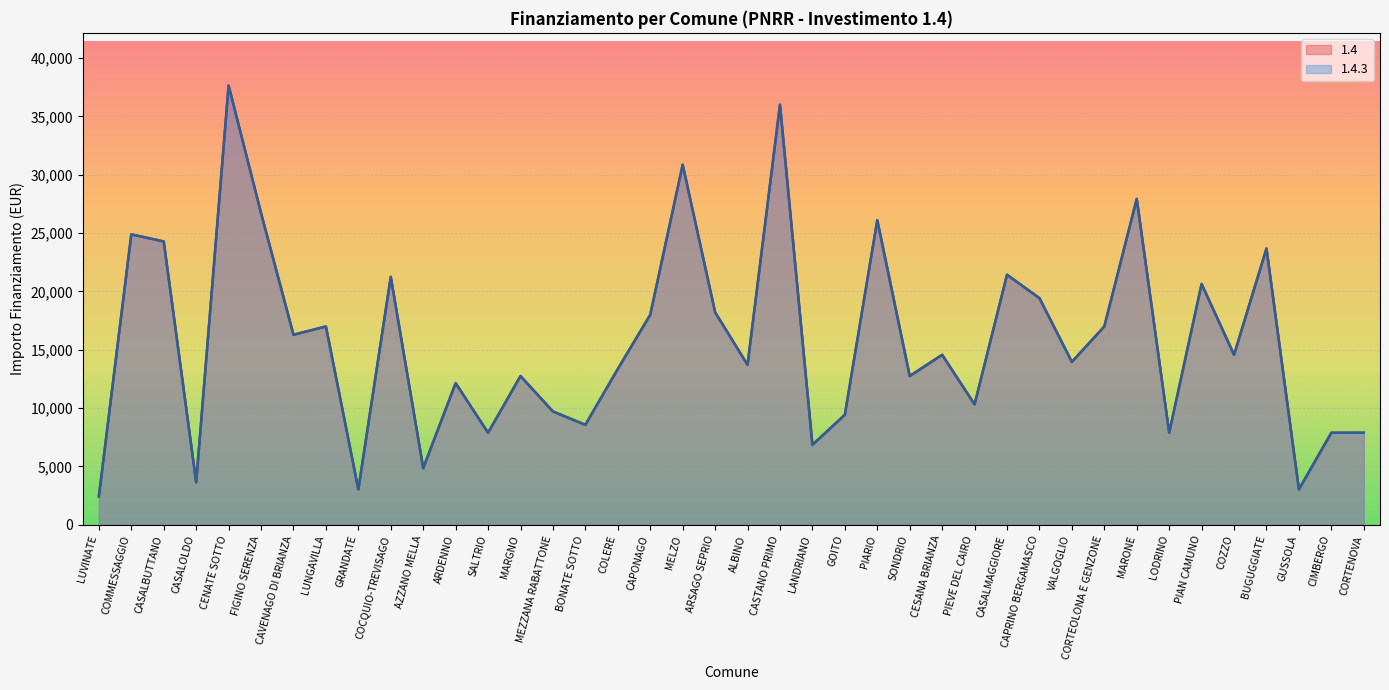

Is it true that 1.4 equals 27981 at PIAN CAMUNO?

False